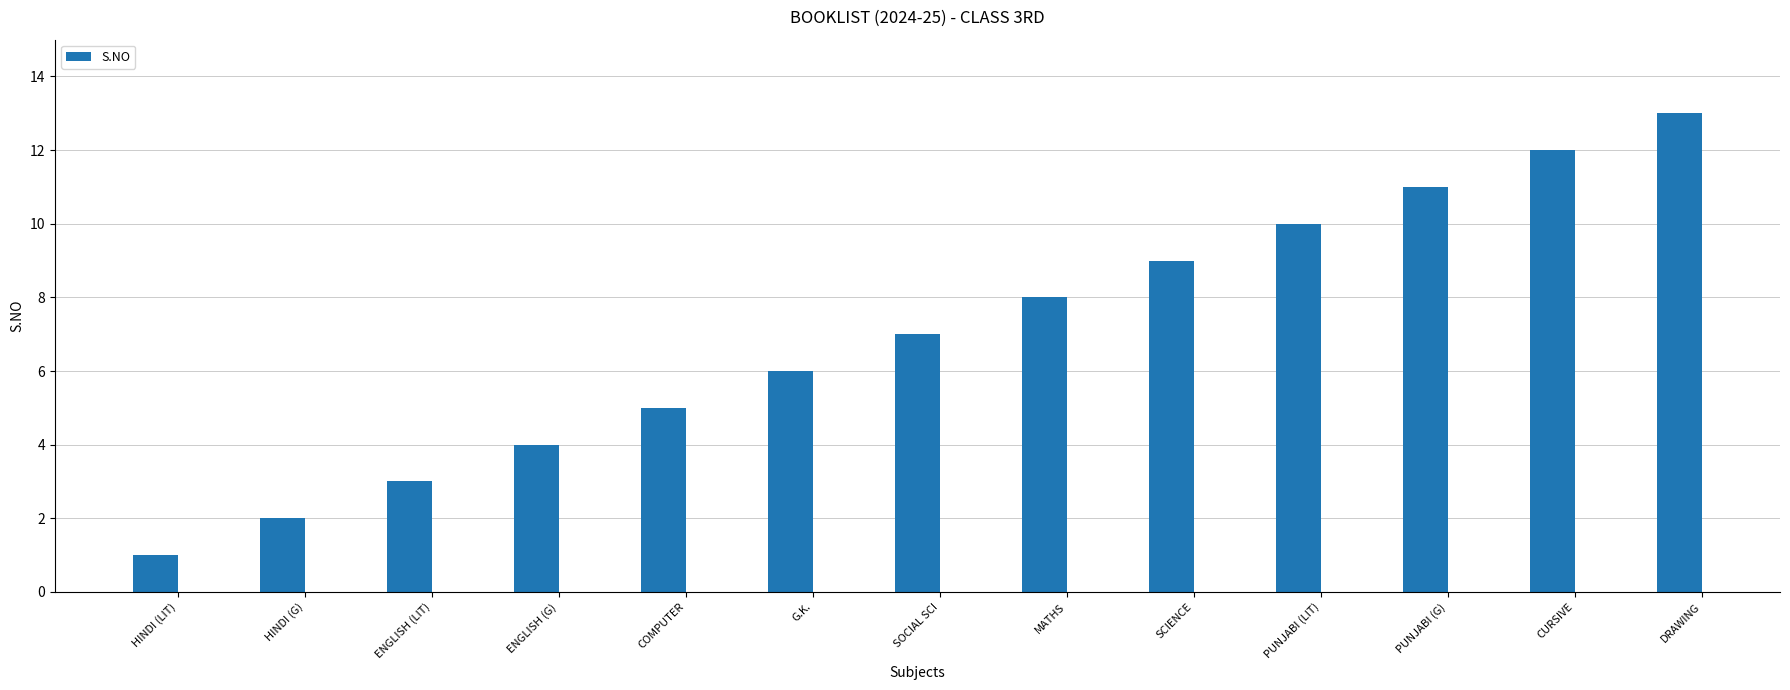

What is the greatest value displayed?

13